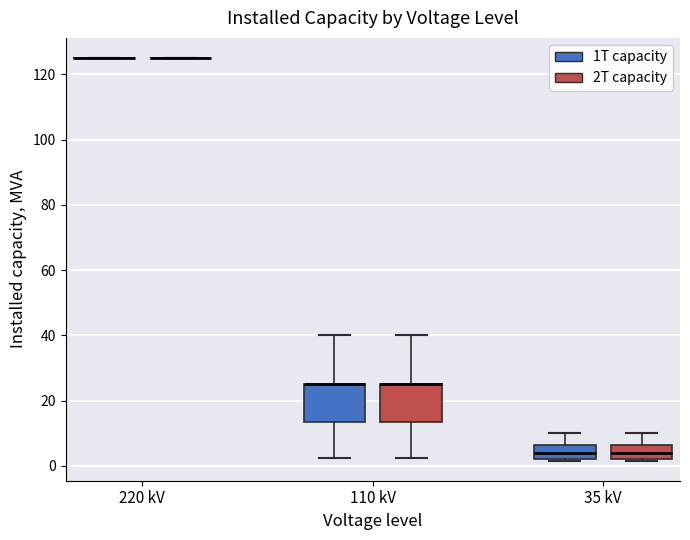

Reading left to right, transcribe this box plot: for each box, give where its median line is, the range the box spans, and where its two whiskers end, as read against the y-axis. The values are not printed on the chart, so give them approximately, as read against the axis.

220 kV (1T capacity): box collapsed to a line at 126, whiskers 126 to 126
220 kV (2T capacity): box collapsed to a line at 126, whiskers 126 to 126
110 kV (1T capacity): median 26 (drawn on the box's upper edge), box 14 to 26, whiskers 2 to 40
110 kV (2T capacity): median 26 (drawn on the box's upper edge), box 14 to 26, whiskers 2 to 40
35 kV (1T capacity): median 4, box 2 to 6, whiskers 2 to 10
35 kV (2T capacity): median 4, box 2 to 6, whiskers 2 to 10